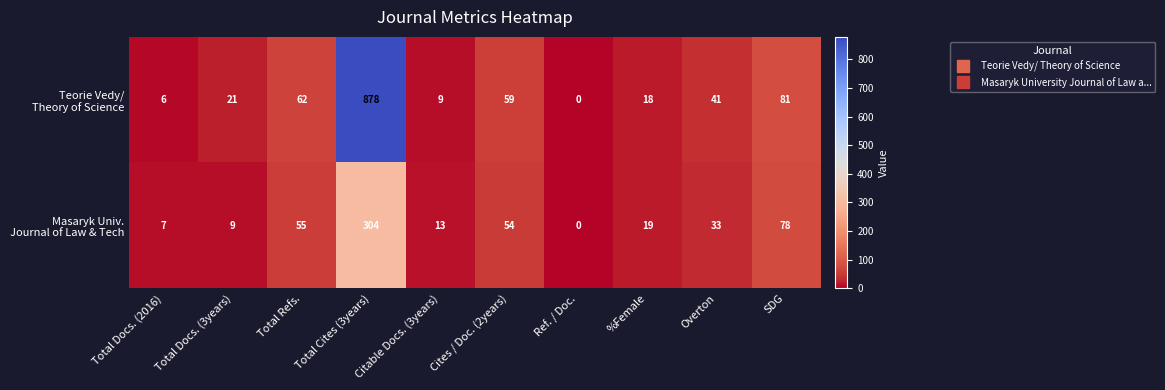

At which category does the chart reach its minimum across all series?

Ref. / Doc.